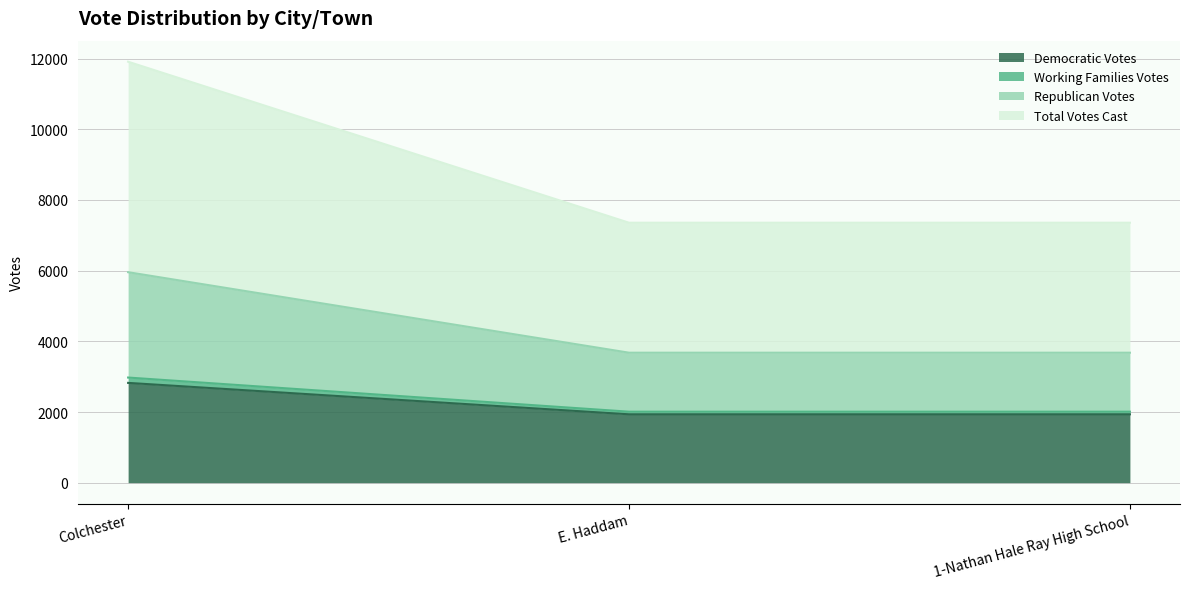

Reading left to right, extract all data points from this chart.

Democratic Votes: Colchester=2824	E. Haddam=1935	1-Nathan Hale Ray High School=1935
Working Families Votes: Colchester=2975	E. Haddam=2009	1-Nathan Hale Ray High School=2009
Republican Votes: Colchester=5956	E. Haddam=3678	1-Nathan Hale Ray High School=3678
Total Votes Cast: Colchester=11912	E. Haddam=7356	1-Nathan Hale Ray High School=7356